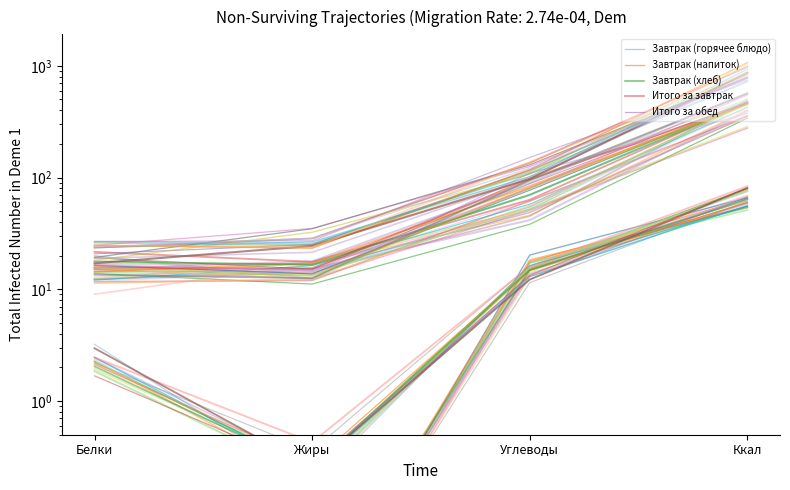

What is the maximum value for Итого за завтрак?

467.3